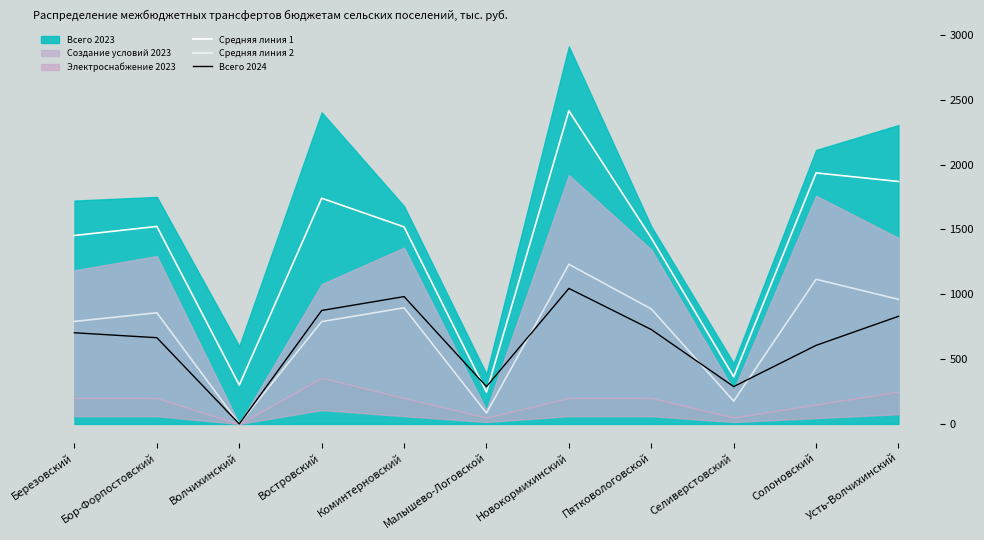

Where is the first local maximum for Средняя линия 1?

Бор-Форпостовский